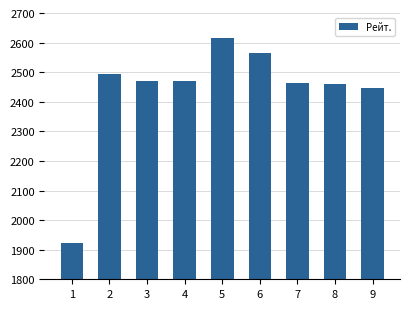

Which has a higher value, 7 or 9?

7